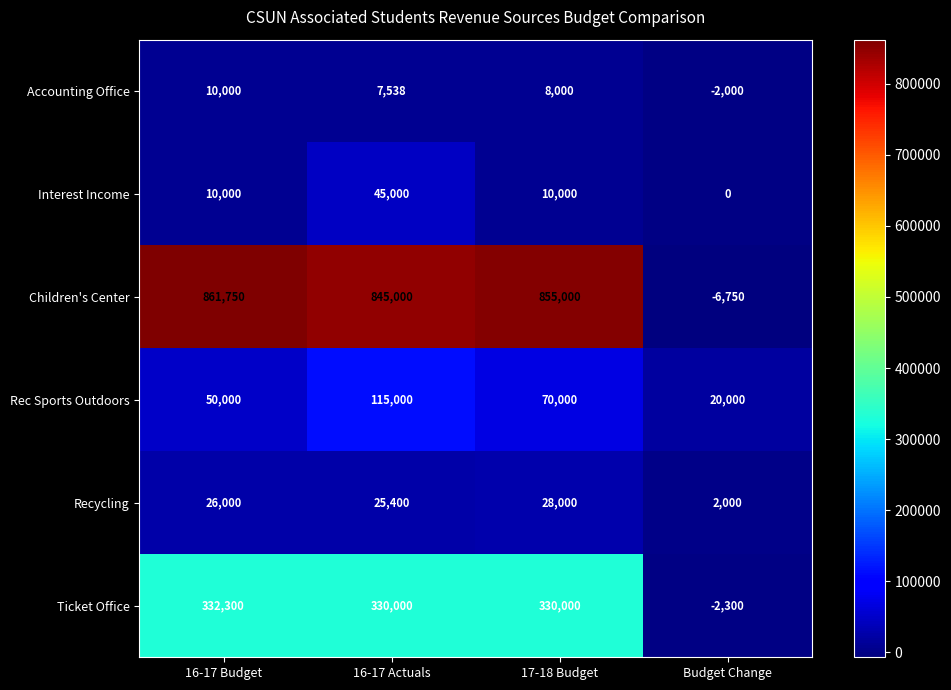

What value does the Interest Income series have at 16-17 Actuals, to the nearest 10?

45000